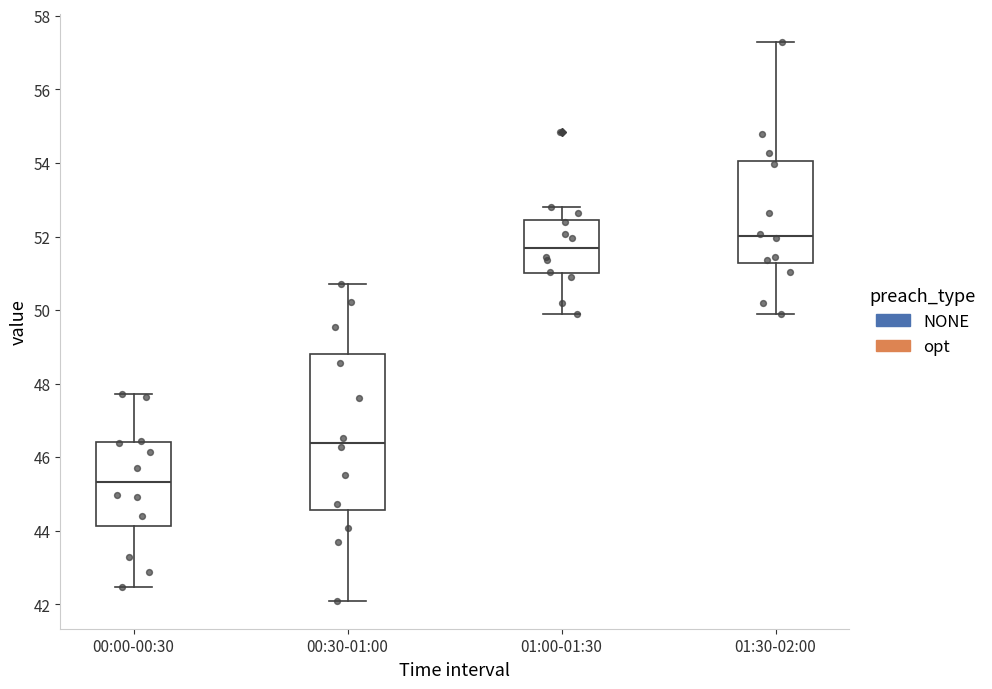

Which box is the tallest, from its lower edge to its upper edge?

00:30-01:00